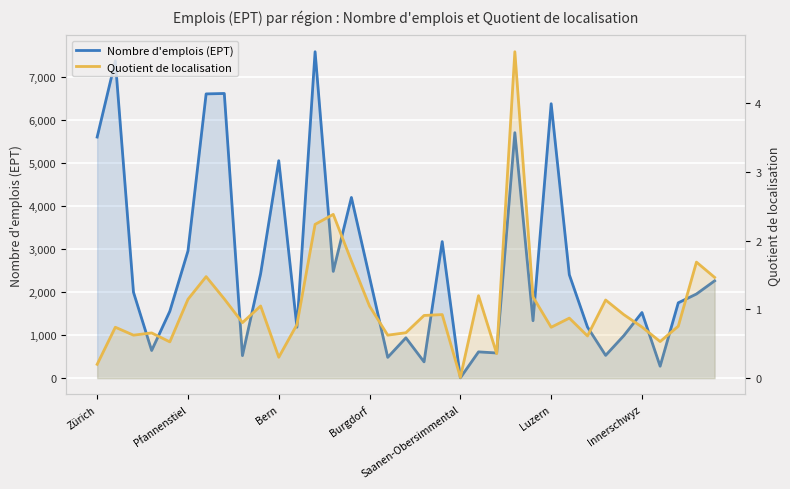

How many interior local peaks does the Quotient de localisation series have?

11